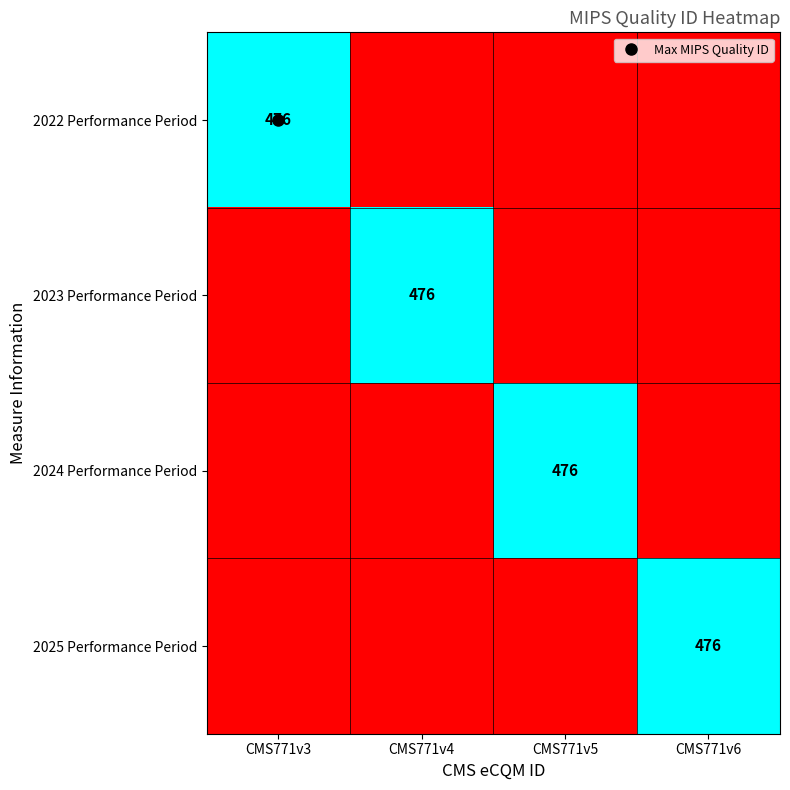

At how many categories does at least one series exceed 328?

4